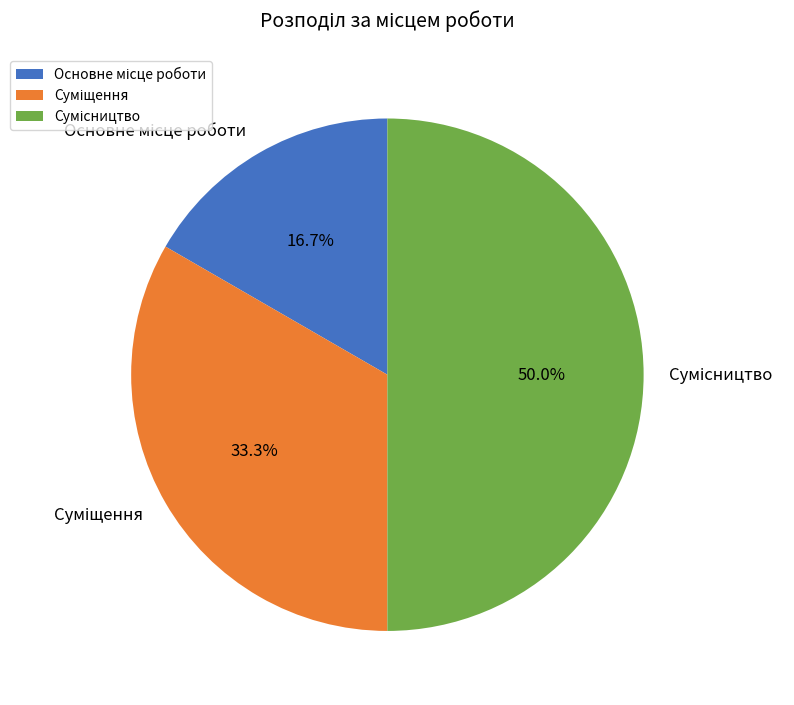

To the nearest percent, what percentage of the pie is Суміщення?

33%